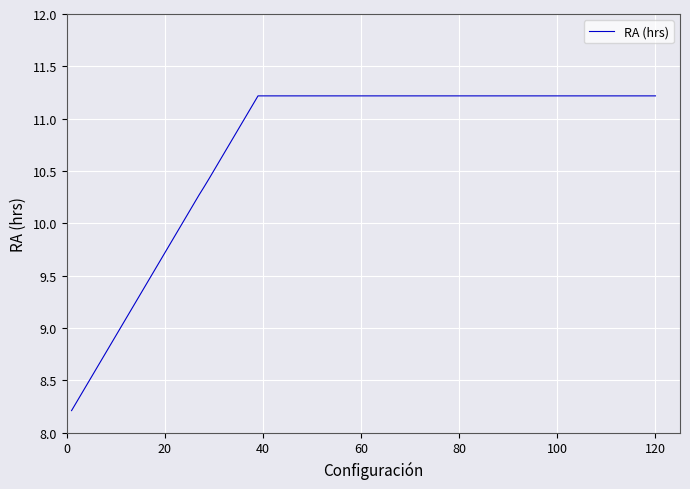

What is the difference between the maximum and second lowest values?

2.9